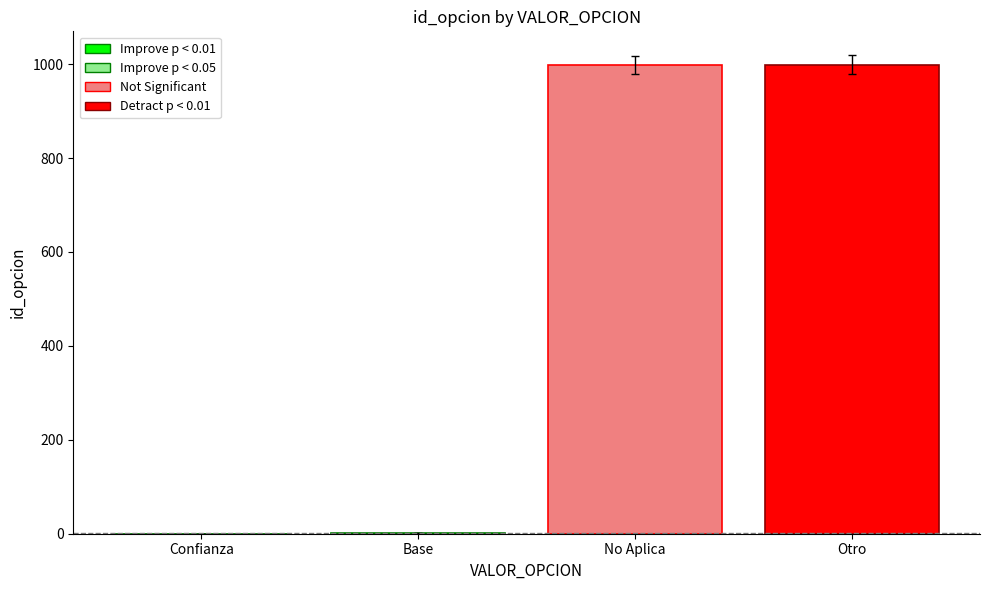

What is the maximum value shown in the chart?

999